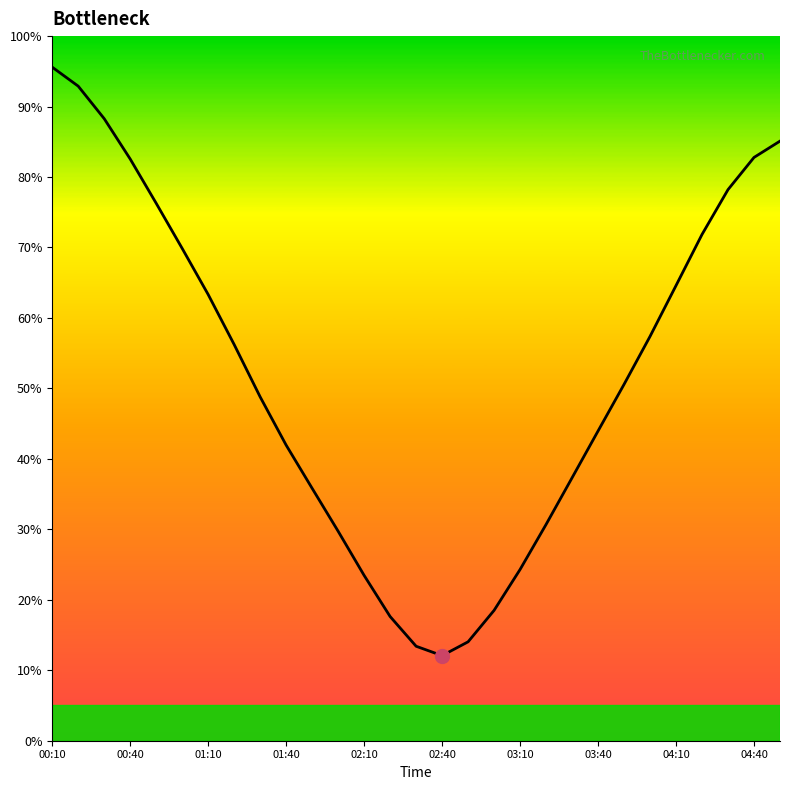

What is the greatest value displayed?

95.6